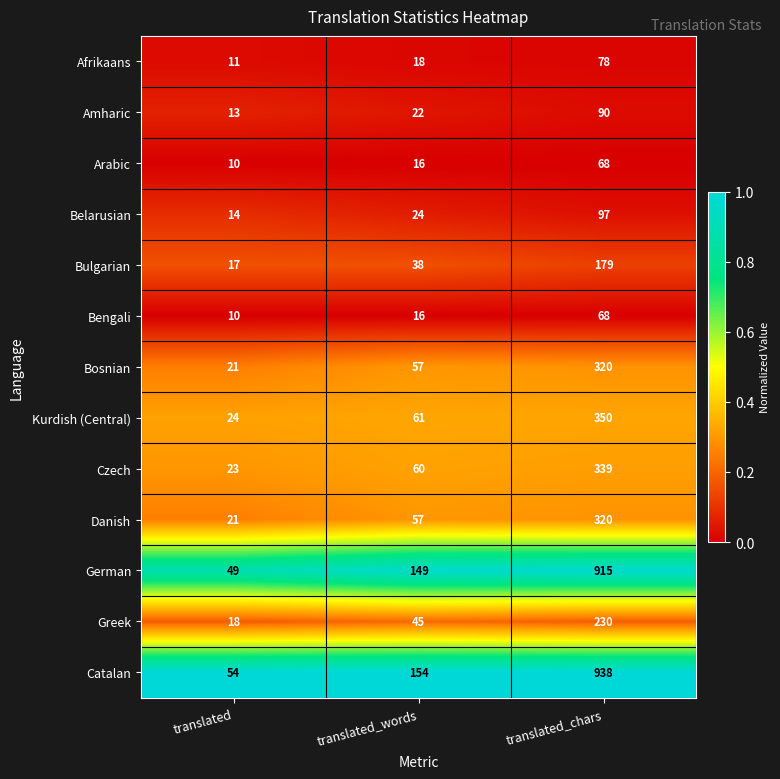

Is it true that Afrikaans equals 6 at translated?

False